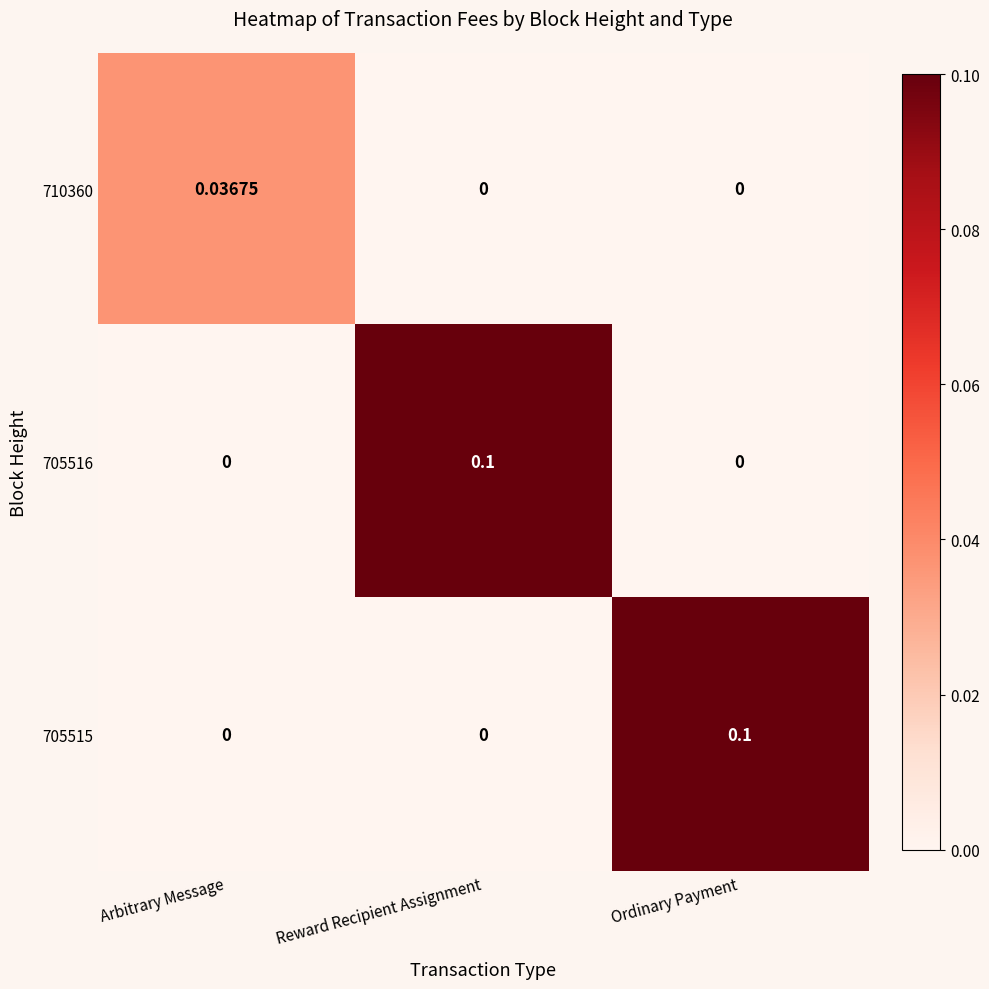

Is the value of 705516 at Reward Recipient Assignment greater than the value of 710360 at Reward Recipient Assignment?

Yes